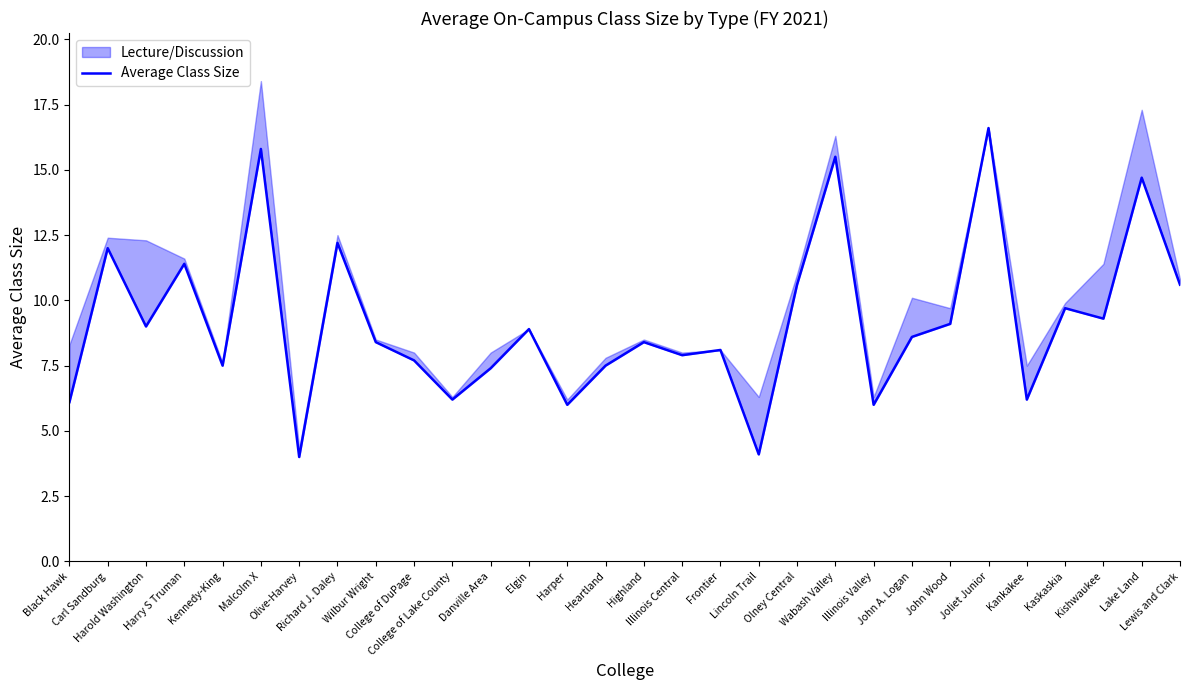

Which category has the lowest value across all series?

Olive-Harvey